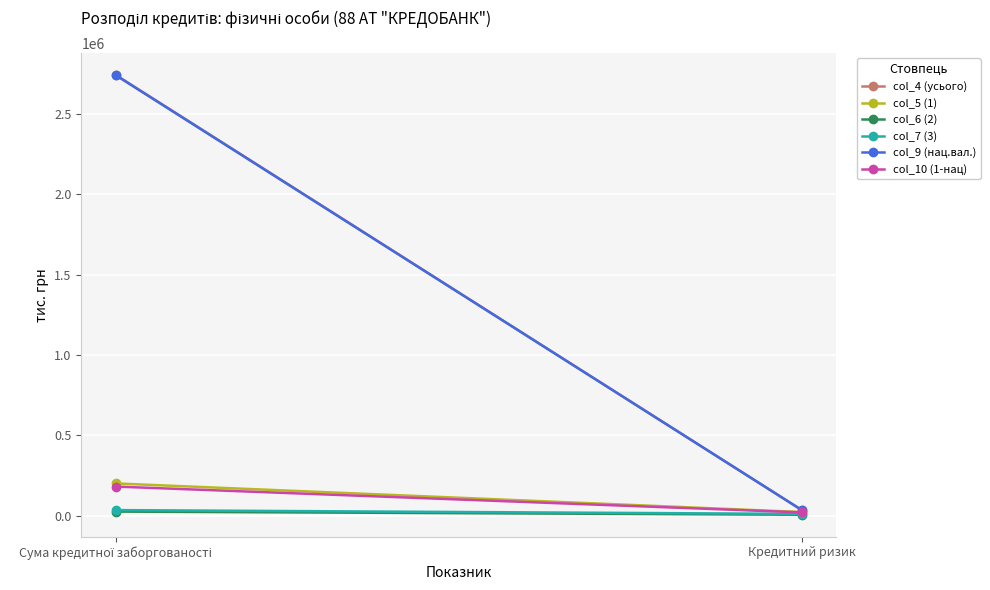

Which series changed the most between Сума кредитної заборгованості and Кредитний ризик?

col_4 (усього)